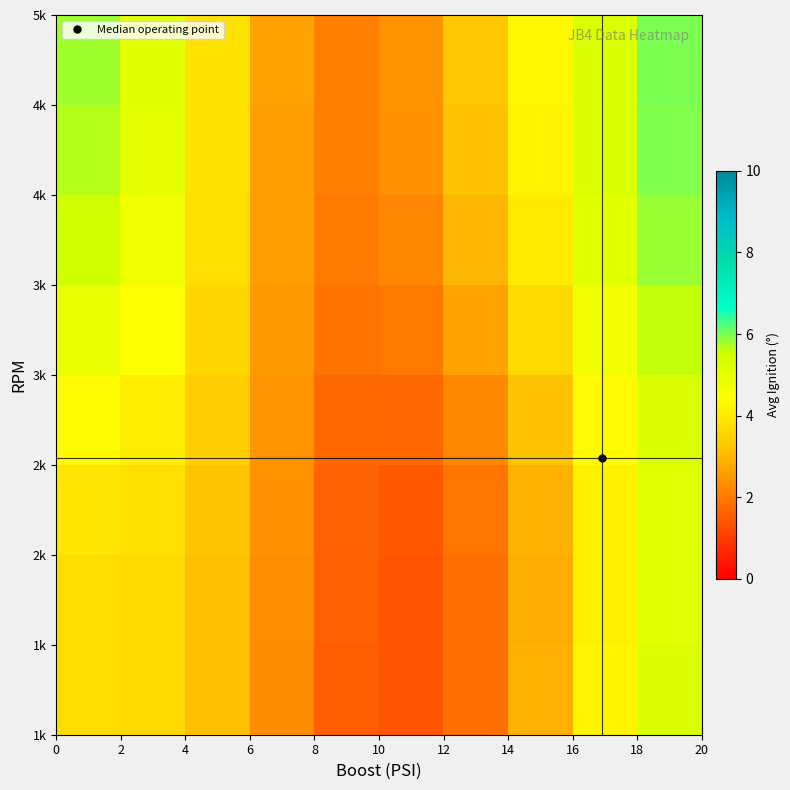

What is the maximum value shown in the chart?

6.0